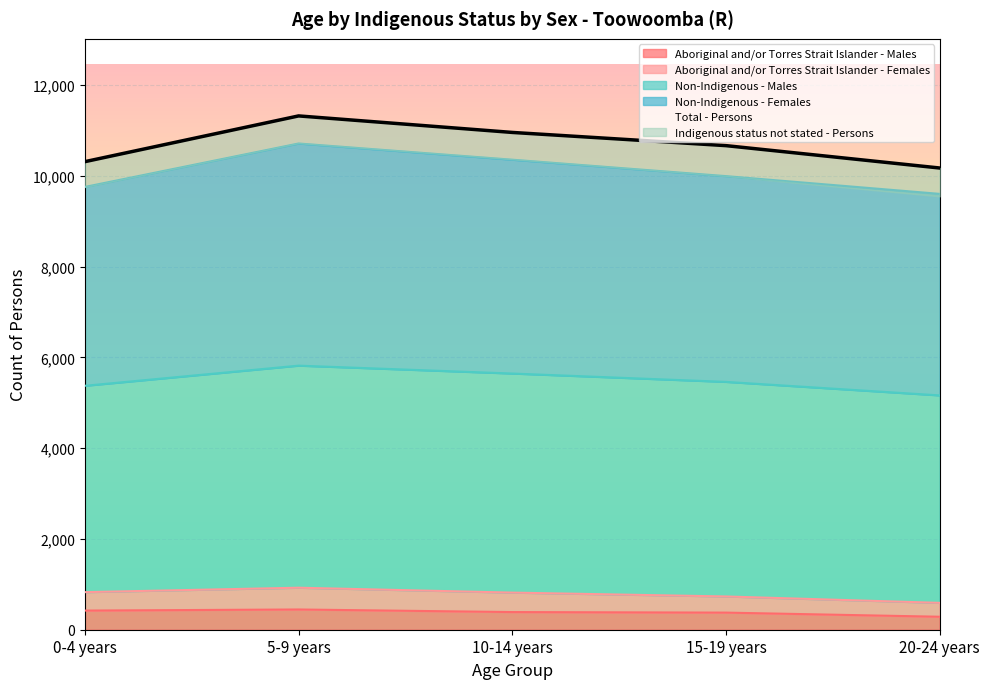

What is the average value of the Indigenous status not stated - Persons series?

611